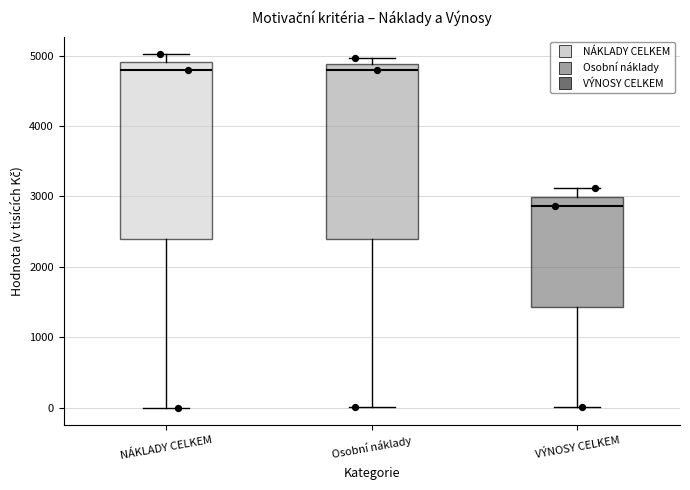

Where does the median line of the box for NÁKLADY CELKEM sit on the y-axis? The values are not printed on the chart, so give them approximately, as read against the axis.

4800